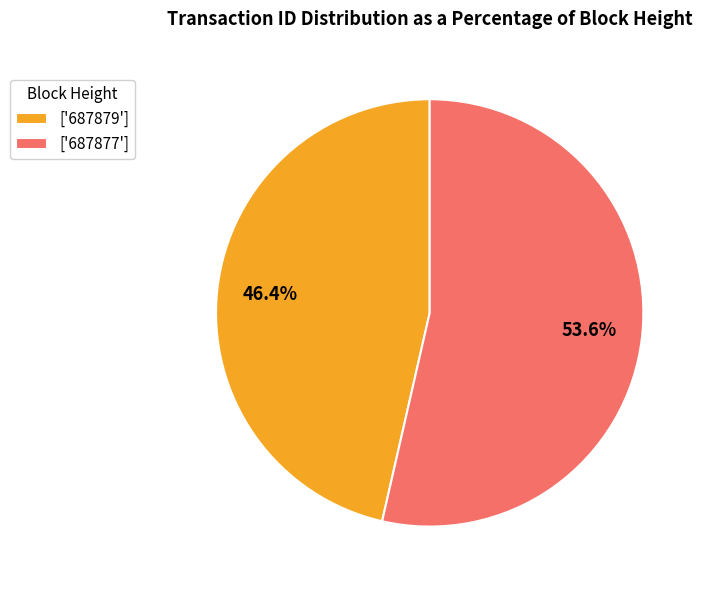

Is the sum of ['687877'] and ['687879'] greater than half?

Yes